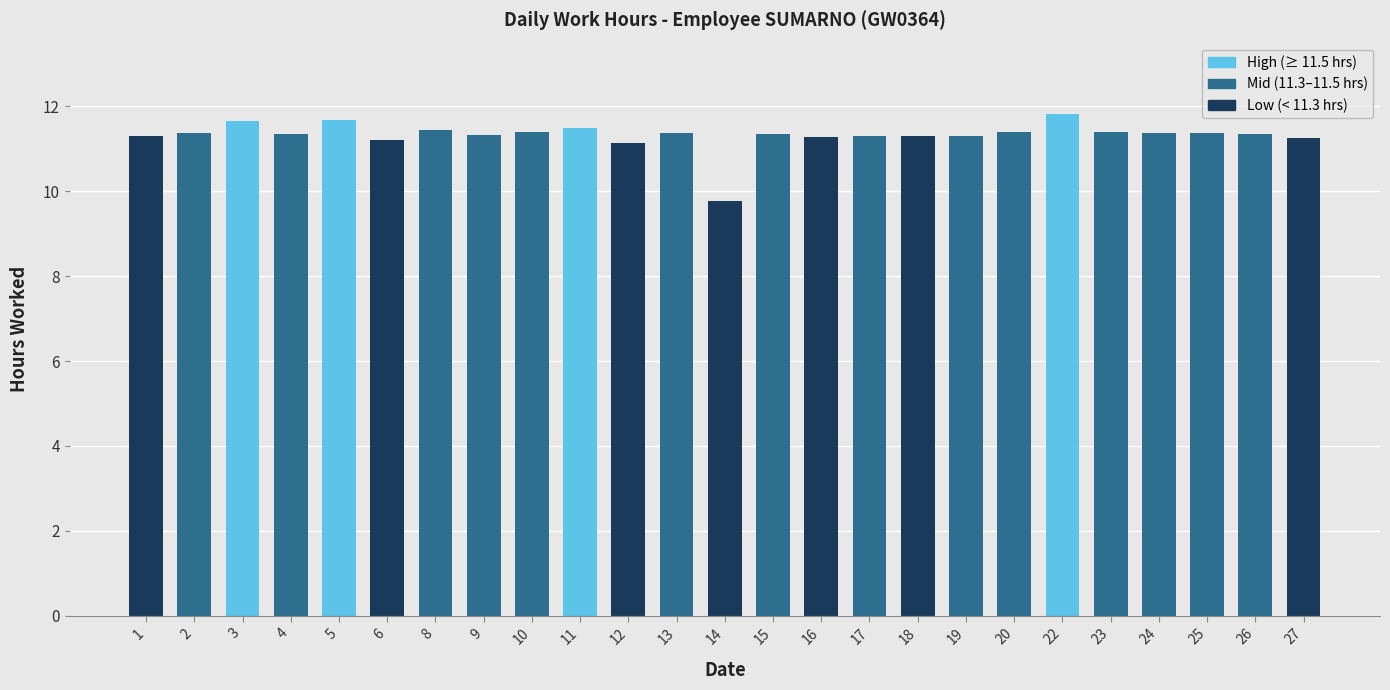

Where is the data nearest to the value 10?

14